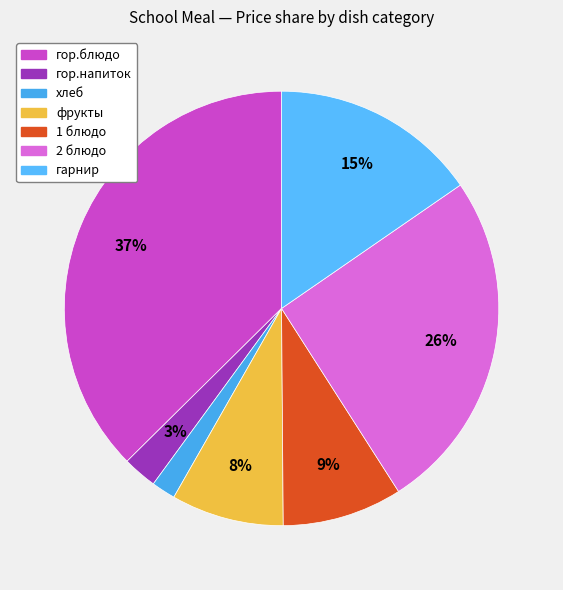

How many slices are in this pie chart?

7